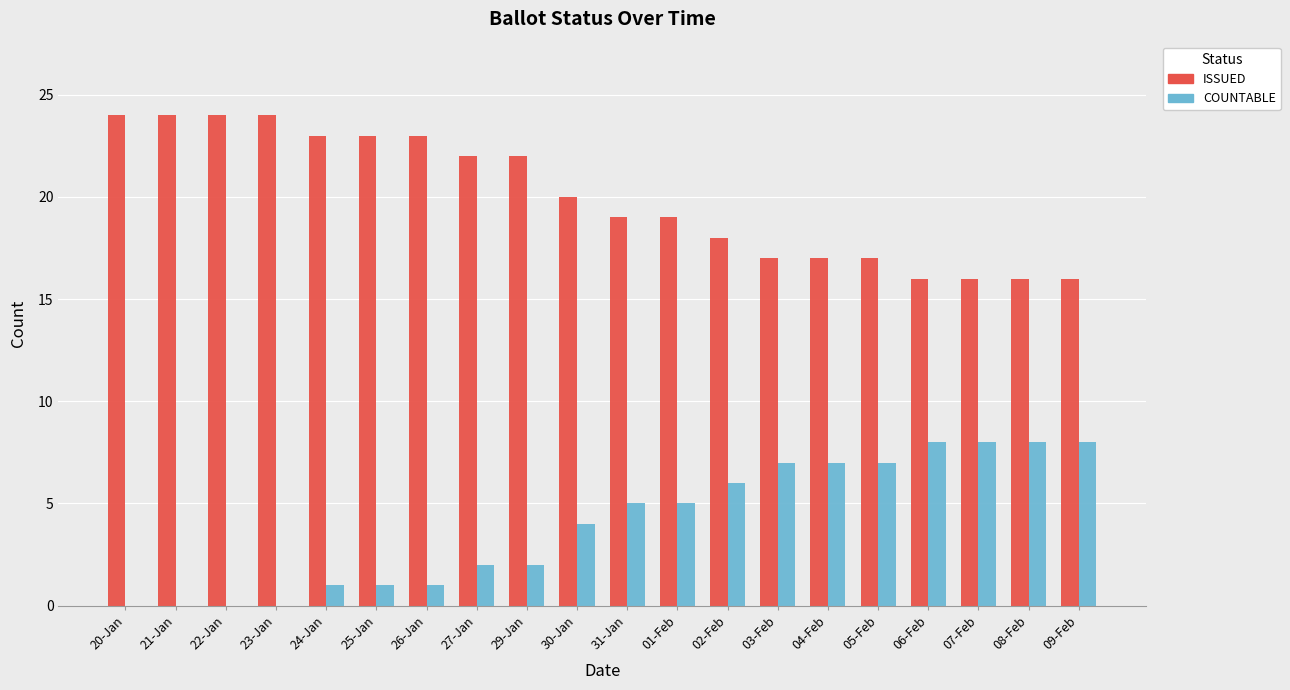

The COUNTABLE series shows 2 at 25-Jan. True or false?

False